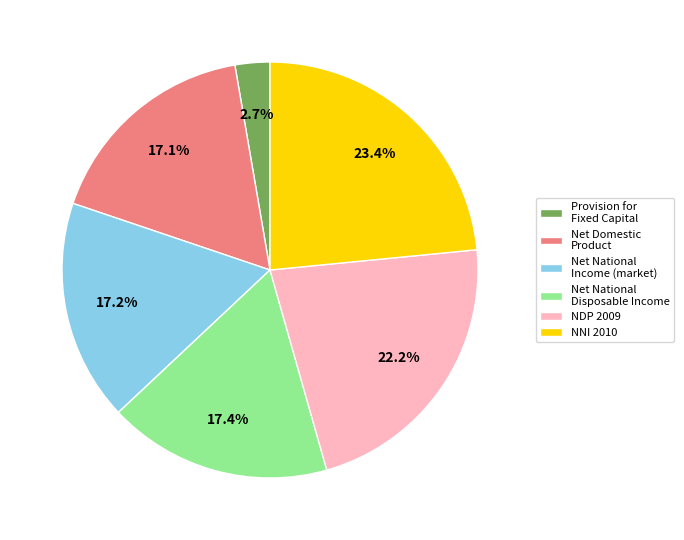

To the nearest percent, what is the difference between the largest and smallest slice percentages?

21%